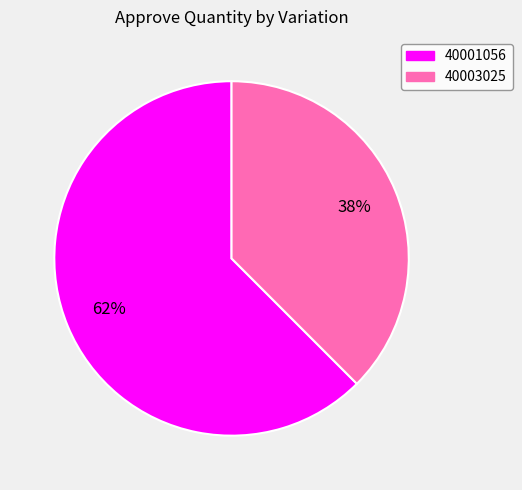

Combined, do 40001056 and 40003025 account for over 50%?

Yes